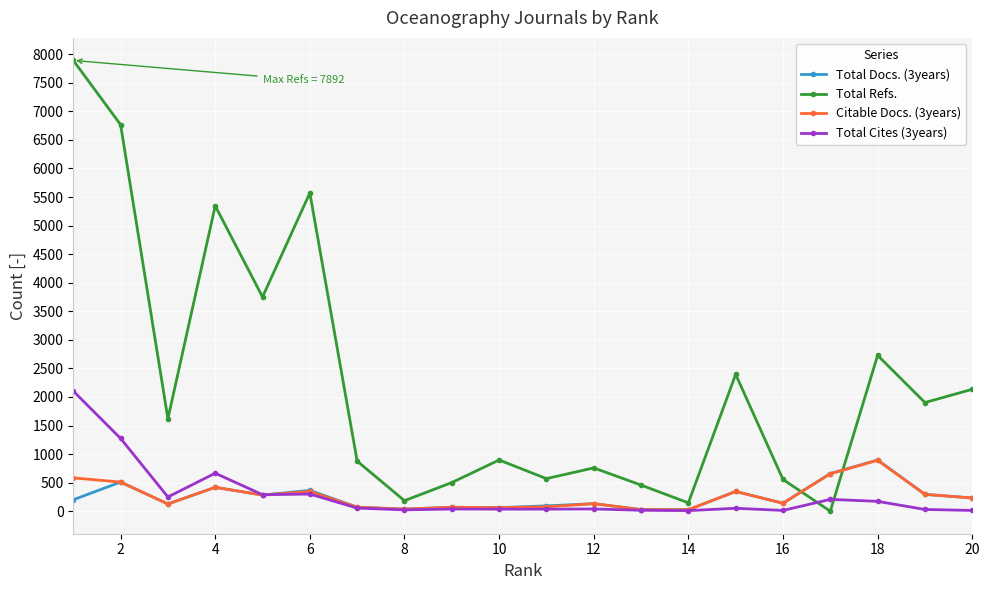

True or false: Total Refs. has more than 1 points higher than both neighbors.

True